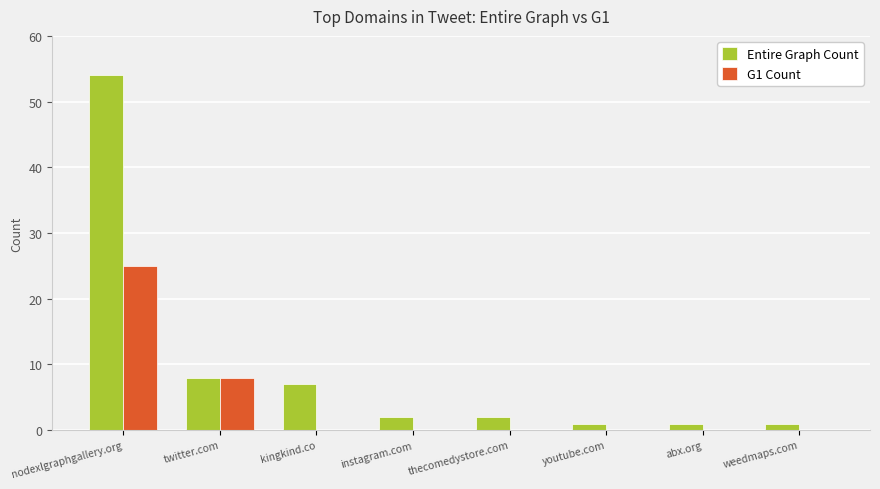

Is the value of Entire Graph Count at youtube.com greater than the value of G1 Count at nodexlgraphgallery.org?

No